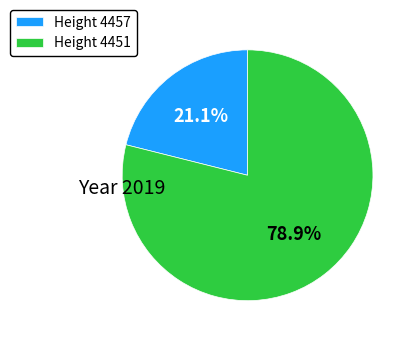

Is there a majority slice in this chart?

Yes